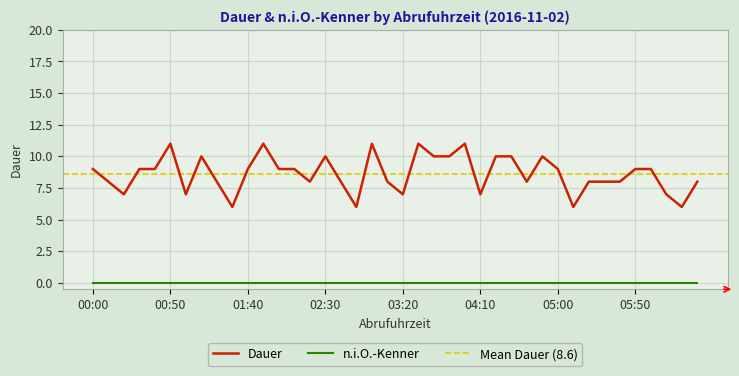

At which label is the value closest to 8?

00:10